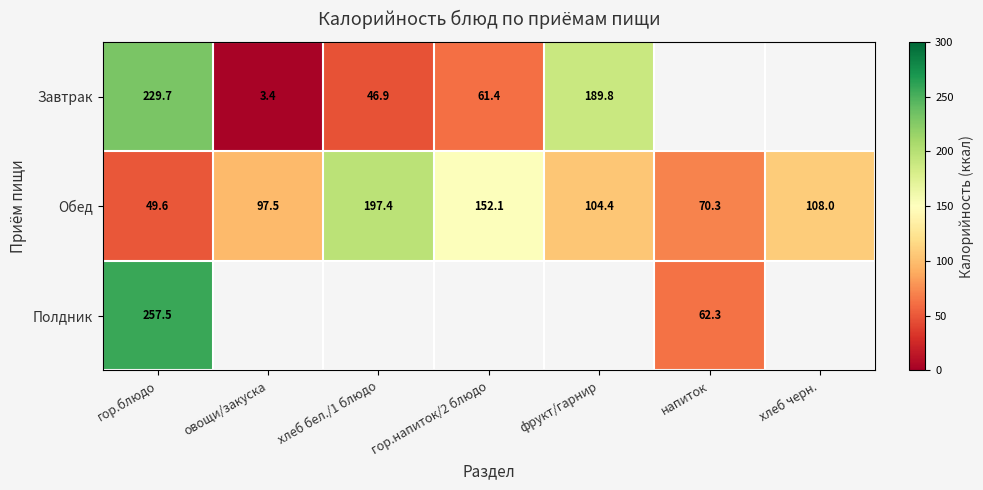

How many series are shown in this chart?

3